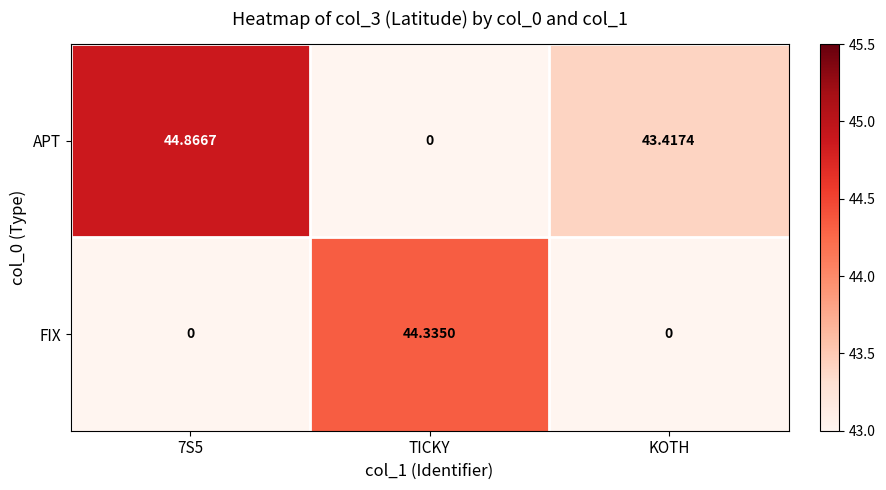

How many data points does each series have?

3